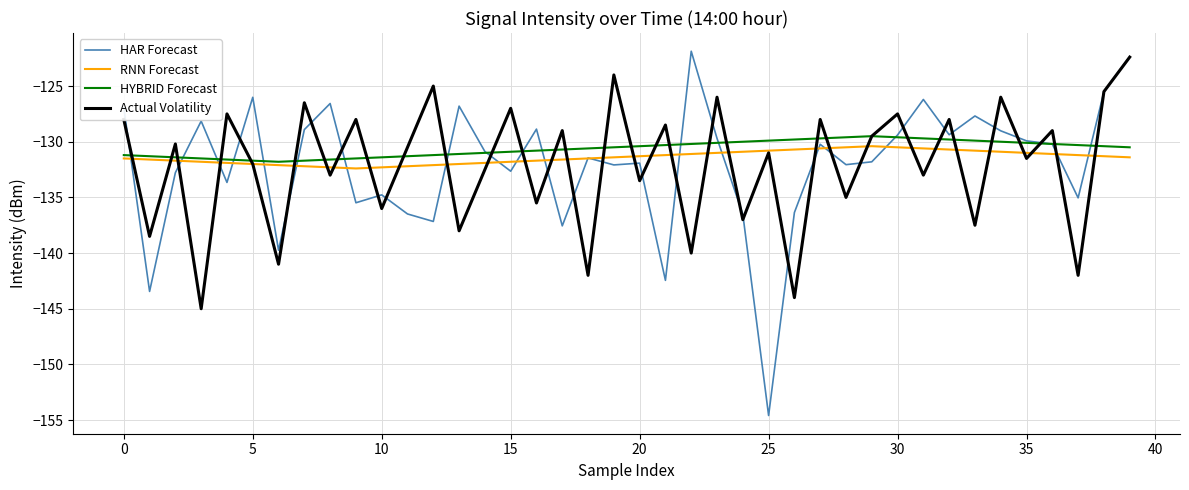

True or false: HYBRID Forecast and HAR Forecast intersect in this chart.

True